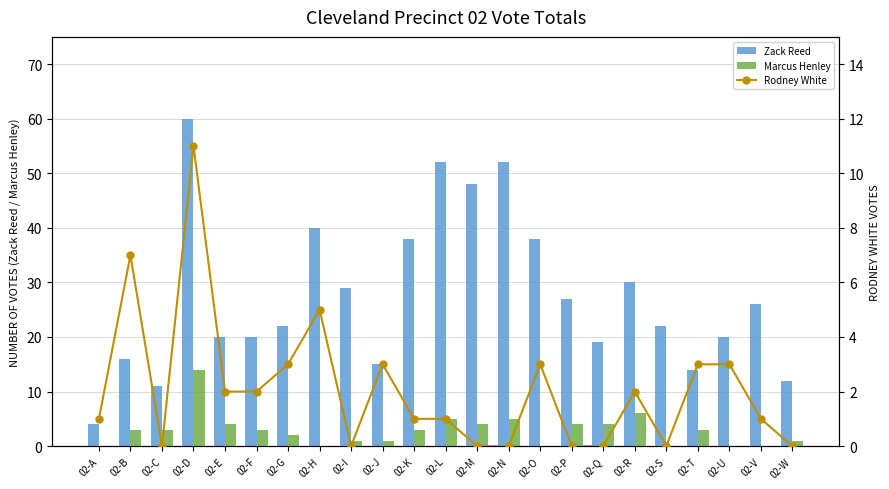

Reading right to left, transcribe all the data shown in this chart.

Zack Reed: 02-W=12	02-V=26	02-U=20	02-T=14	02-S=22	02-R=30	02-Q=19	02-P=27	02-O=38	02-N=52	02-M=48	02-L=52	02-K=38	02-J=15	02-I=29	02-H=40	02-G=22	02-F=20	02-E=20	02-D=60	02-C=11	02-B=16	02-A=4
Marcus Henley: 02-W=1	02-V=0	02-U=0	02-T=3	02-S=0	02-R=6	02-Q=4	02-P=4	02-O=0	02-N=5	02-M=4	02-L=5	02-K=3	02-J=1	02-I=1	02-H=0	02-G=2	02-F=3	02-E=4	02-D=14	02-C=3	02-B=3	02-A=0
Rodney White: 02-W=0	02-V=1	02-U=3	02-T=3	02-S=0	02-R=2	02-Q=0	02-P=0	02-O=3	02-N=0	02-M=0	02-L=1	02-K=1	02-J=3	02-I=0	02-H=5	02-G=3	02-F=2	02-E=2	02-D=11	02-C=0	02-B=7	02-A=1